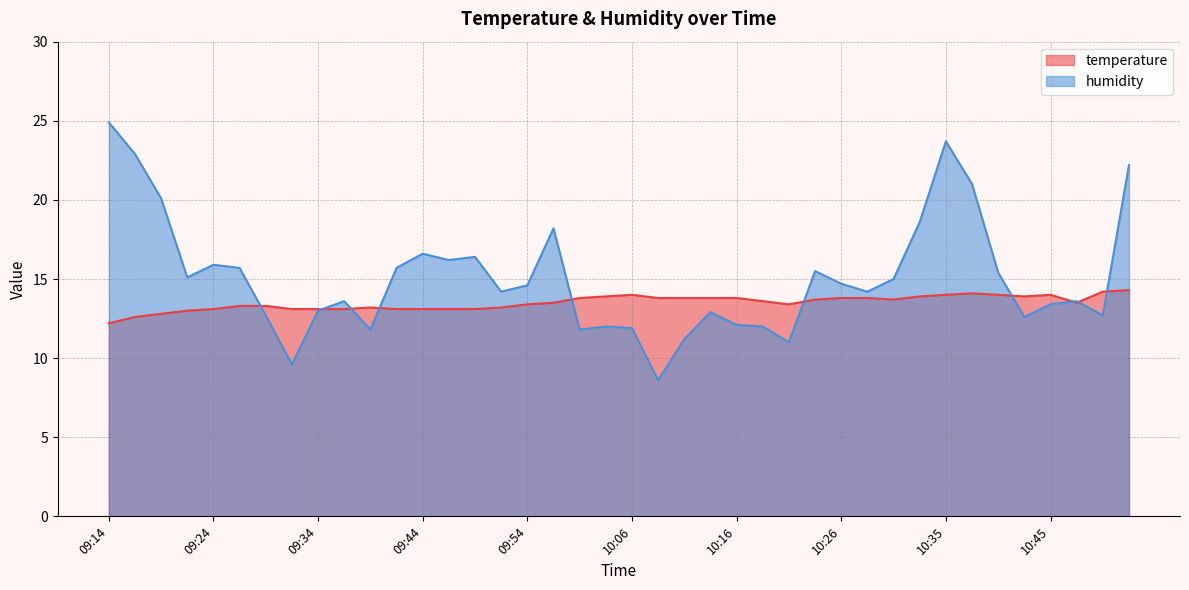

What value does the temperature series have at 09:39?

13.2